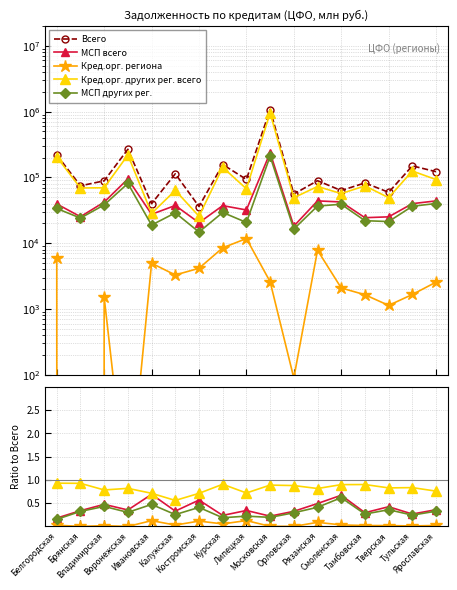

Reading left to right, transcribe all the data shown in this chart.

Всего: 219206.0	74318.0	88497.0	266901.0	39723.0	113248.0	36020.0	156589.0	93002.0	1071010.0	55696.0	88927.0	62972.0	82308.0	59201.0	149352.0	121850.0
МСП всего: 0.2	0.3	0.5	0.4	0.7	0.3	0.6	0.2	0.3	0.2	0.3	0.5	0.7	0.3	0.4	0.3	0.4
Кред.орг. региона: 0.0	0.0	0.0	0.0	0.1	0.0	0.1	0.1	0.1	0.0	0.0	0.1	0.0	0.0	0.0	0.0	0.0
Кред.орг. других рег. всего: 0.9	0.9	0.8	0.8	0.7	0.6	0.7	0.9	0.7	0.9	0.9	0.8	0.9	0.9	0.8	0.8	0.8
МСП других рег.: 0.2	0.3	0.4	0.3	0.5	0.3	0.4	0.2	0.2	0.2	0.3	0.4	0.6	0.3	0.4	0.2	0.3